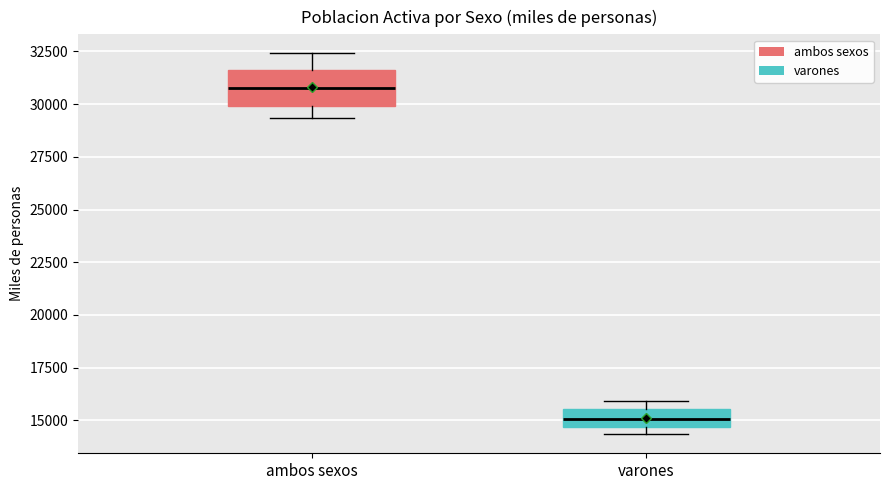

Comparing the boxes themselves (not the whiskers), which one is the tallest?

ambos sexos